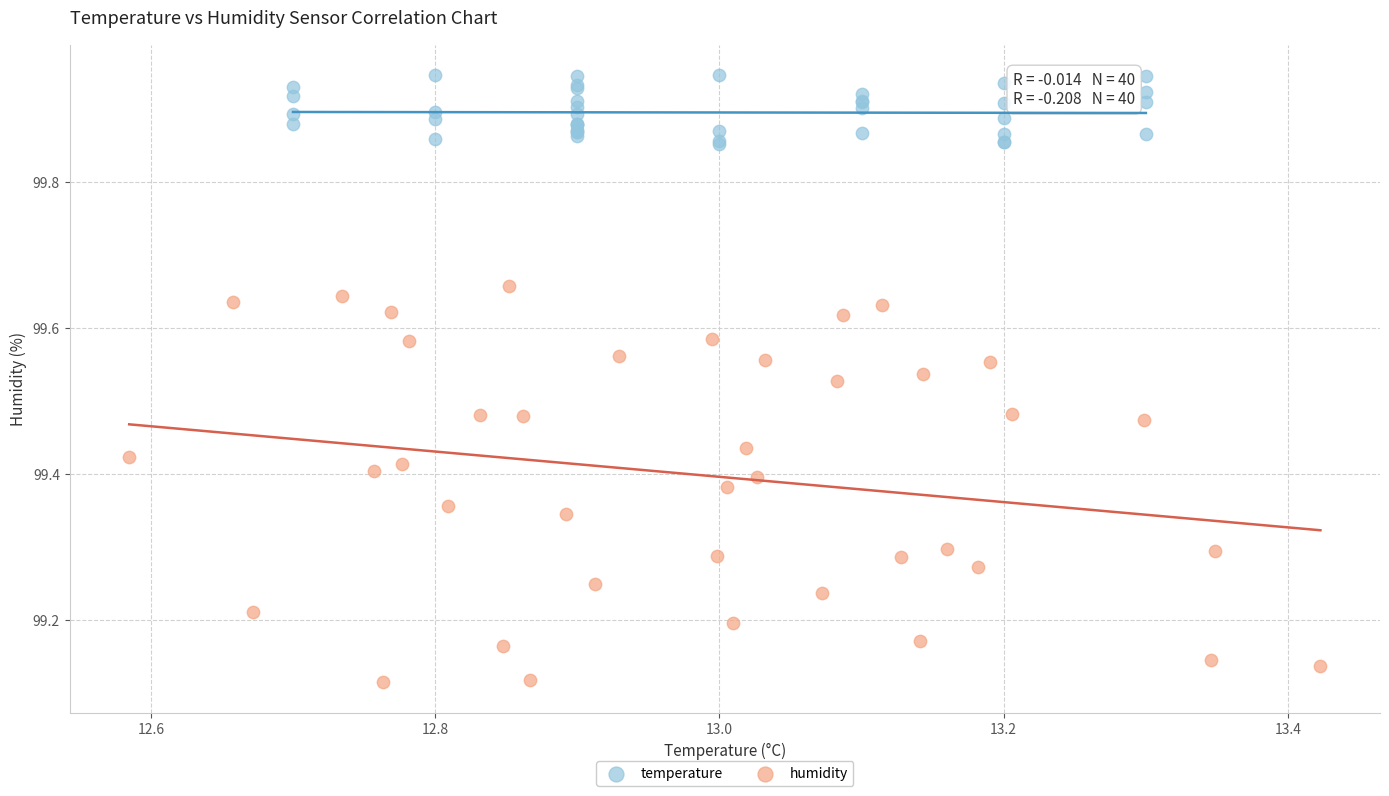

What are all the series names shown in the legend?

temperature, humidity